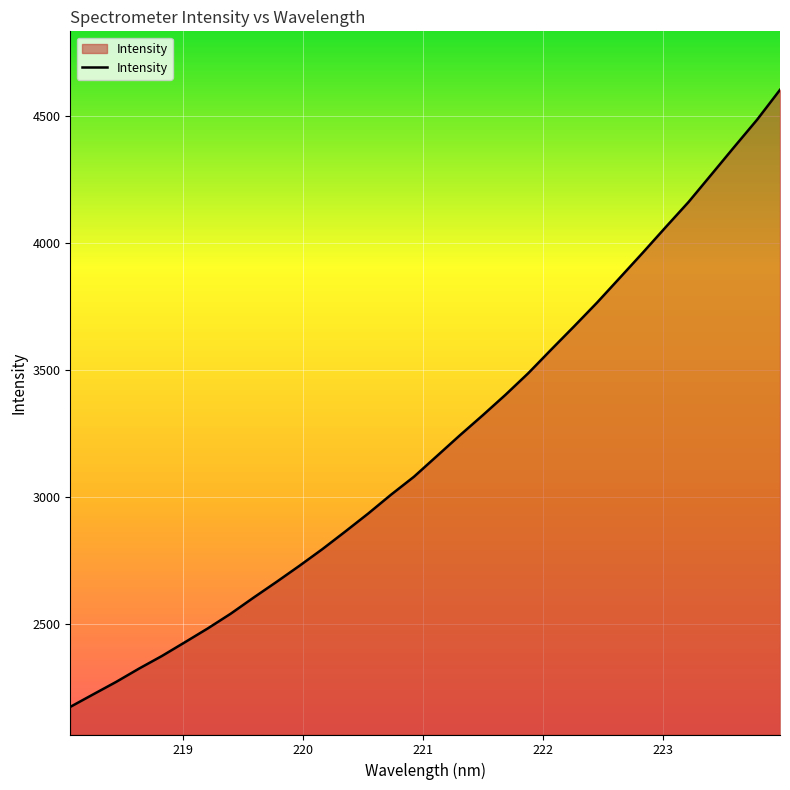

What is the greatest value displayed?

4602.2